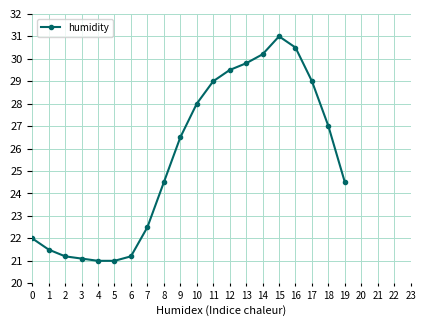

True or false: there are more than 0 points higher than both neighbors.

True